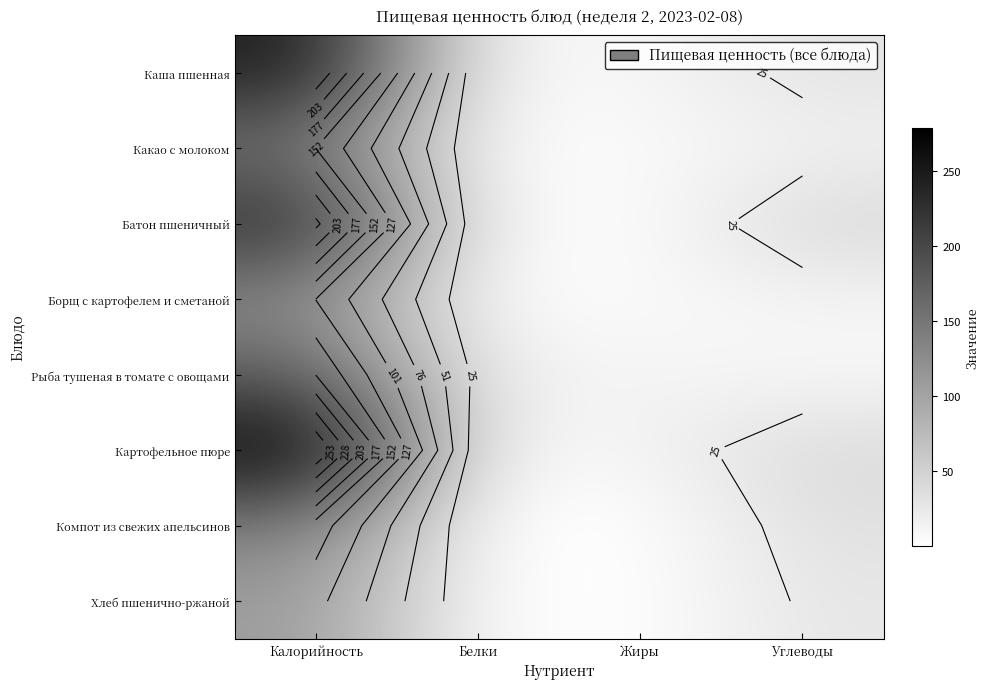

What is the average value of the Картофельное пюре series?

85.1